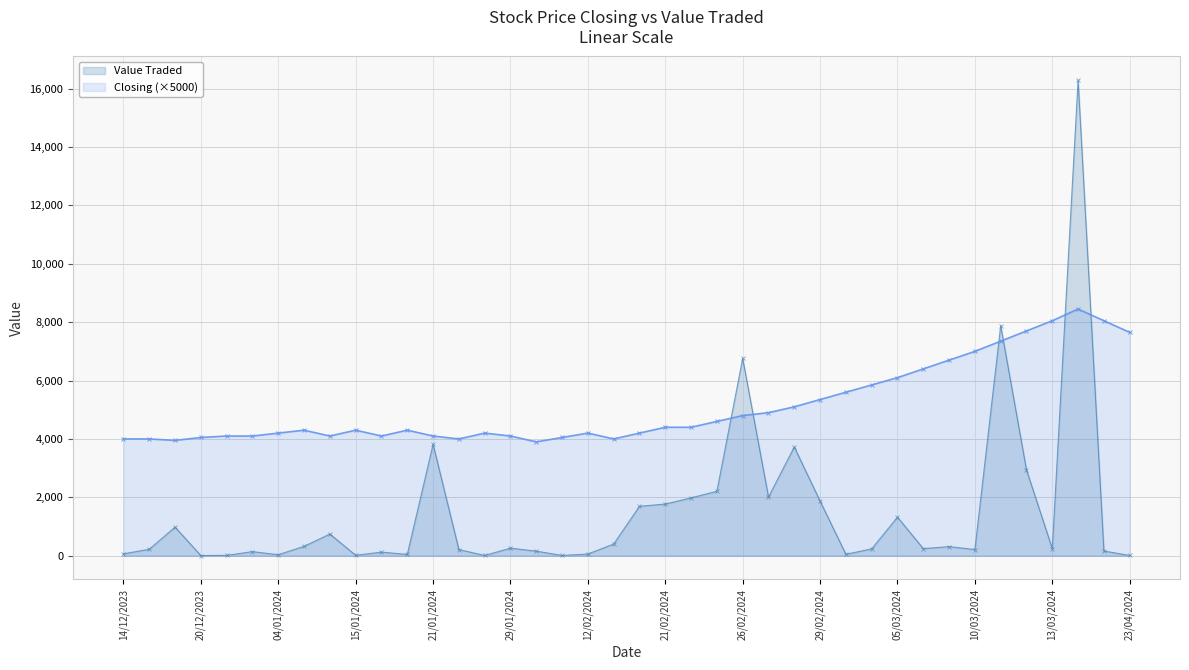

At which category is the sum across all series the highest?

14/03/2024